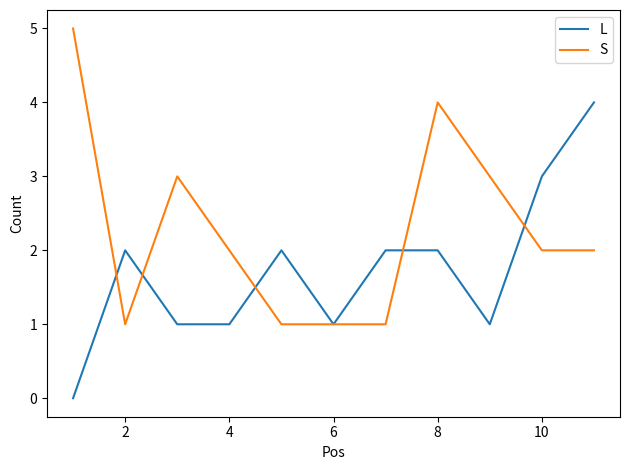

Which series has the largest total across all categories?

S